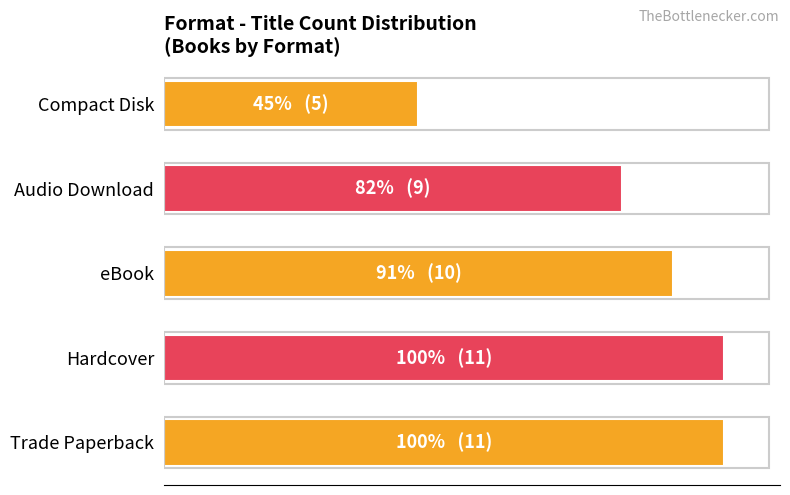

What is the minimum value shown in the chart?

5